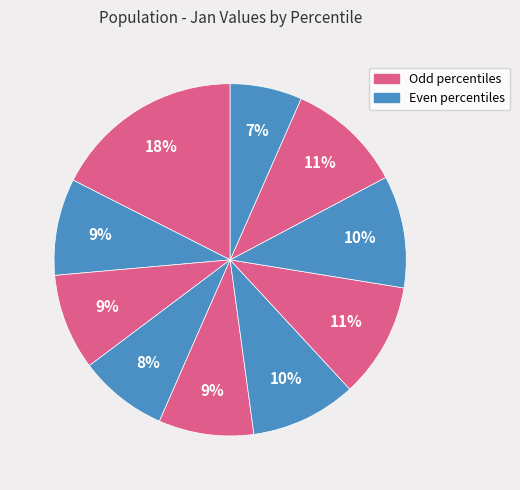

Rank the categories by value from lowest to highest.

pct95, pct35, pct45, pct25, pct15, pct55, pct75, pct65, pct85, pct05